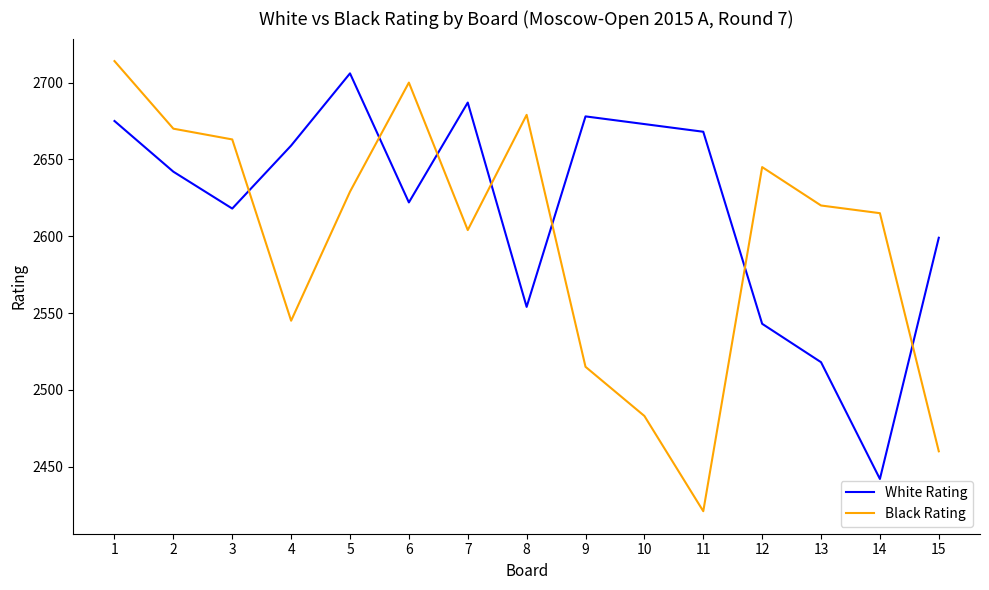

Where does the White Rating series first go above 2642?

1